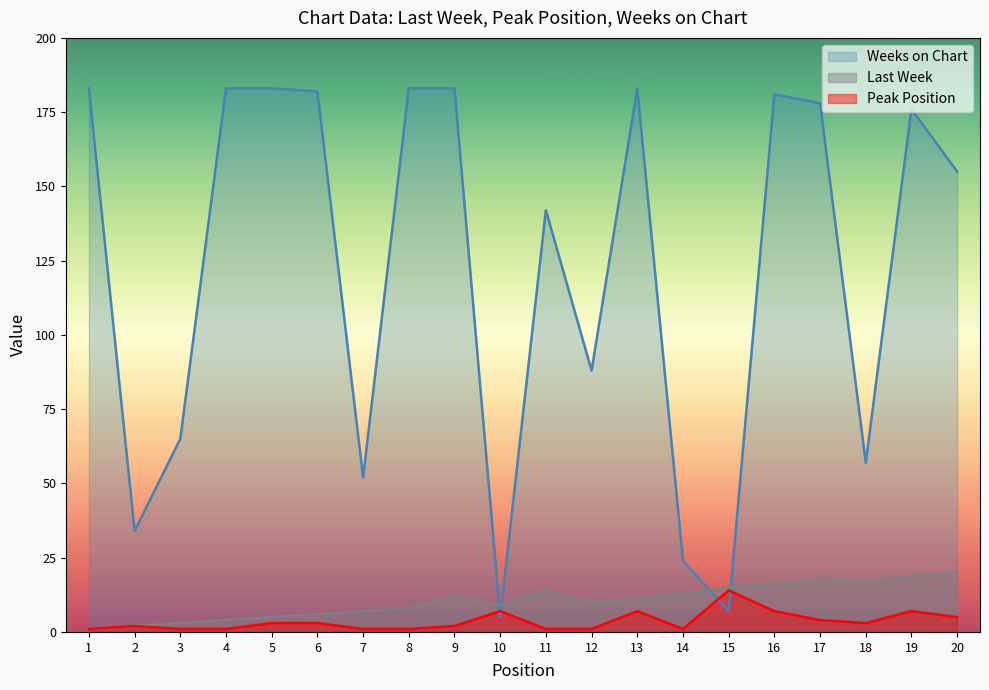

What is the maximum value shown in the chart?

183